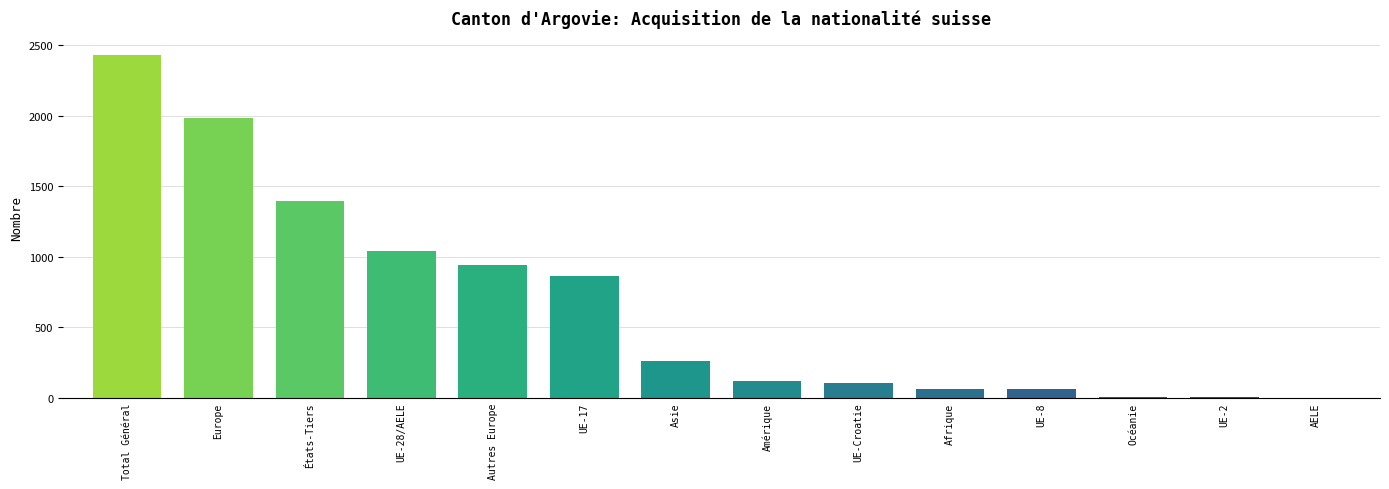

What is the sum of all values?

9278